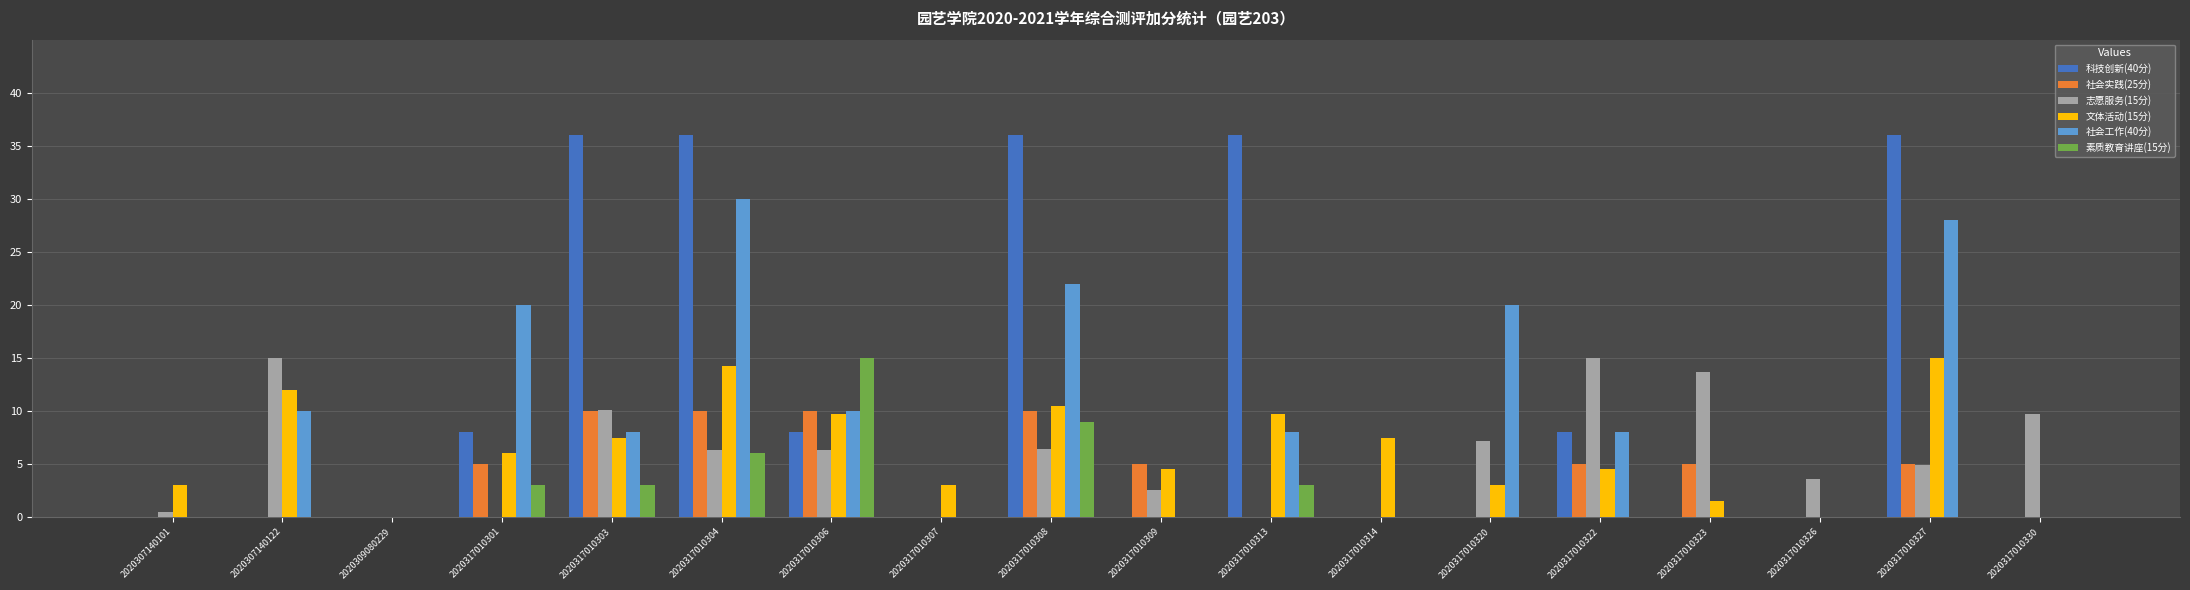

What is the spread (max minus min) of values at 2020317010323?

13.7